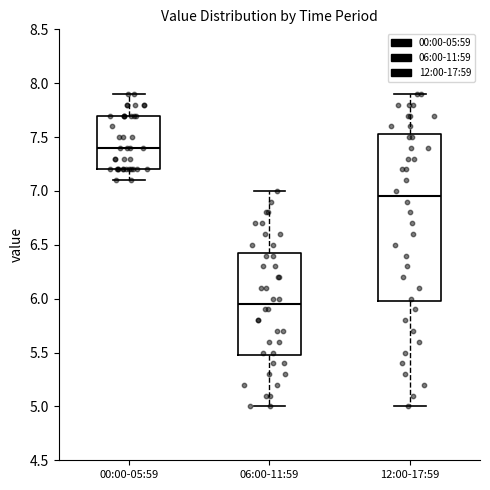

Reading left to right, read every box against the y-axis: the position of its median line, the range the box covers, and the ends of its whiskers. The values are not printed on the chart, so give them approximately, as read against the axis.

00:00-05:59: median 7.40, box 7.20 to 7.70, whiskers 7.10 to 7.90
06:00-11:59: median 5.95, box 5.50 to 6.45, whiskers 5.00 to 7.00
12:00-17:59: median 6.95, box 6.00 to 7.55, whiskers 5.00 to 7.90